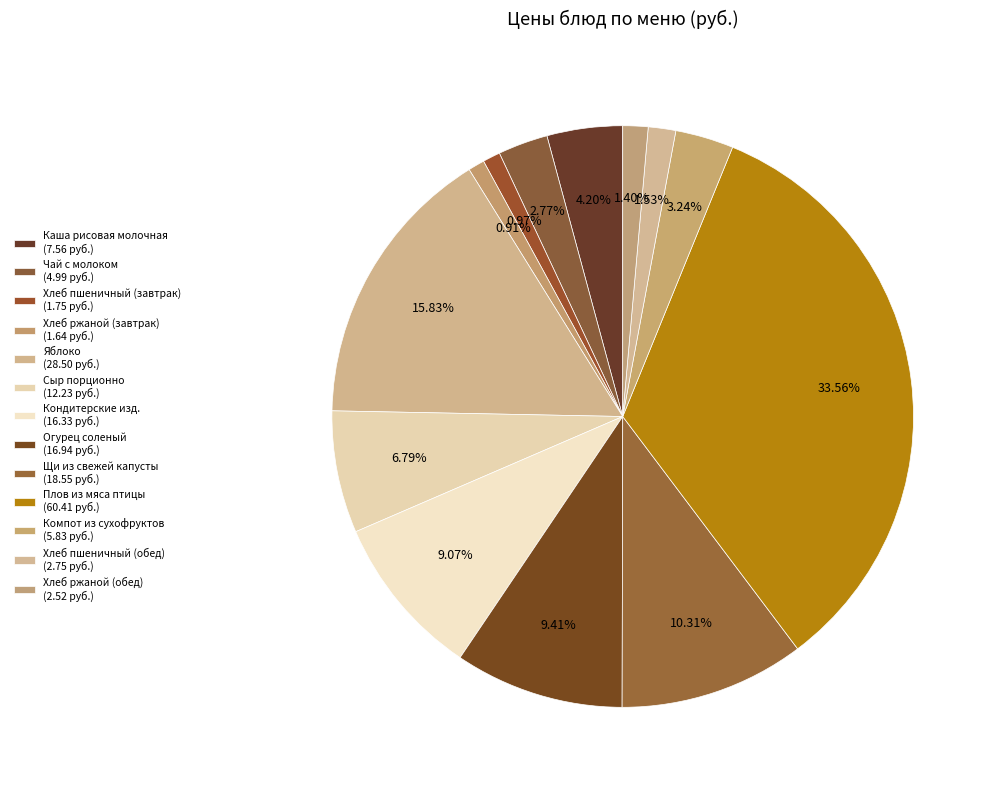

Count the number of slices in the pie.

13